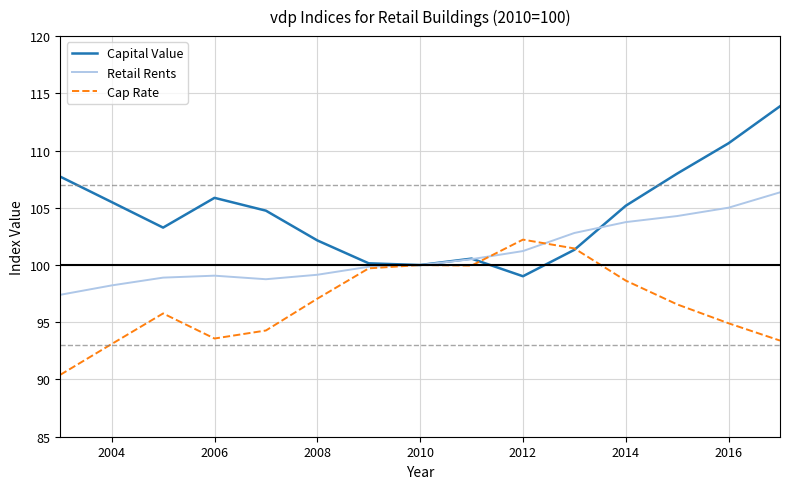

Which series has the largest range (max minus min)?

Capital Value